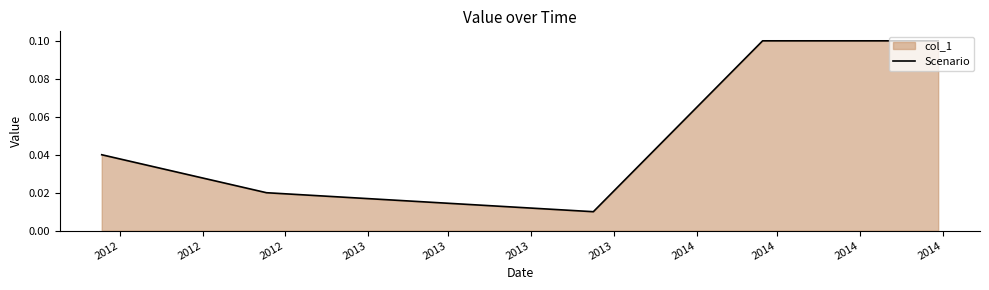

Count the values in the range 0 to 1.

5